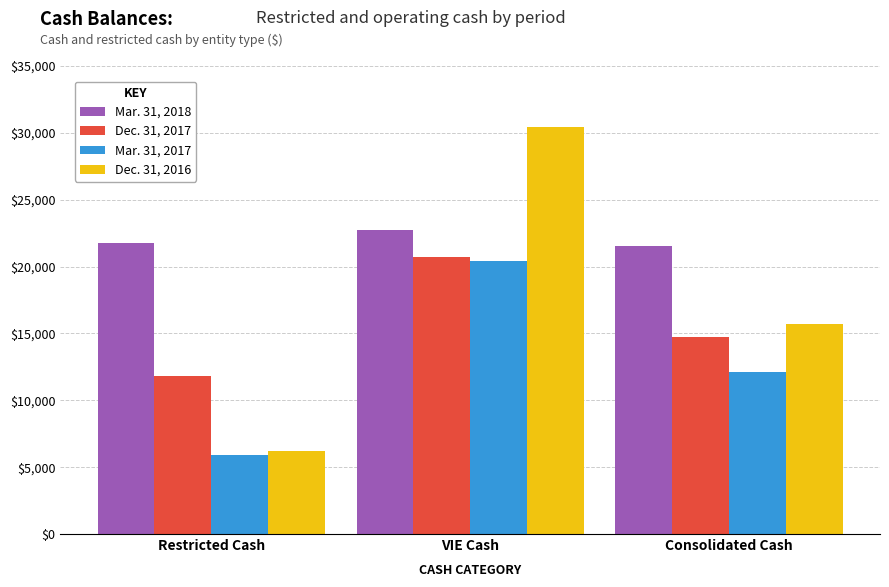

True or false: Mar. 31, 2018 has a value of 6224 at VIE Cash.

False